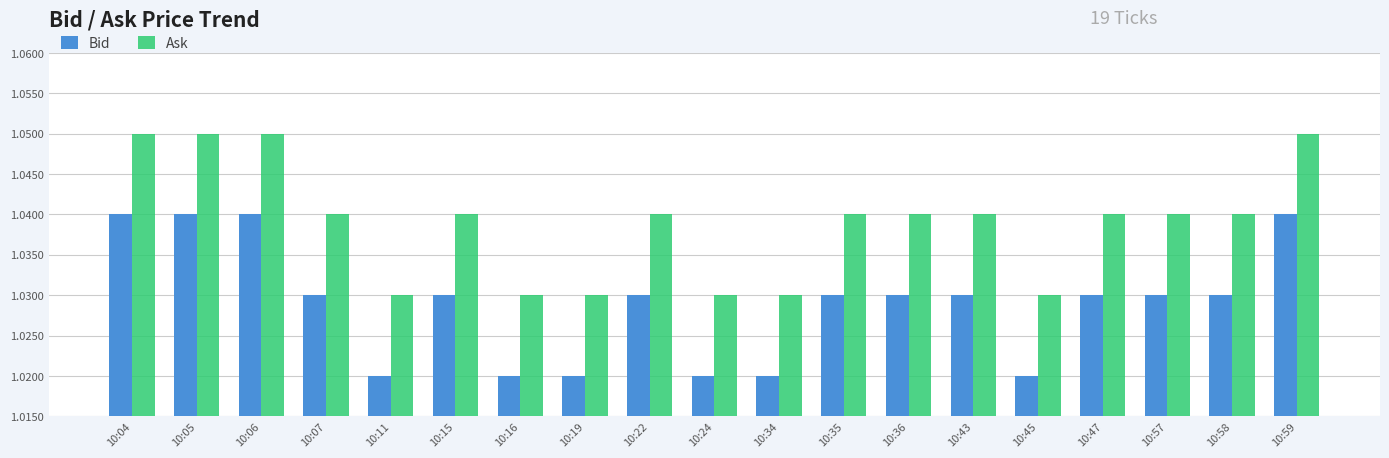

List the series in order of their peak value, lowest first.

Bid, Ask